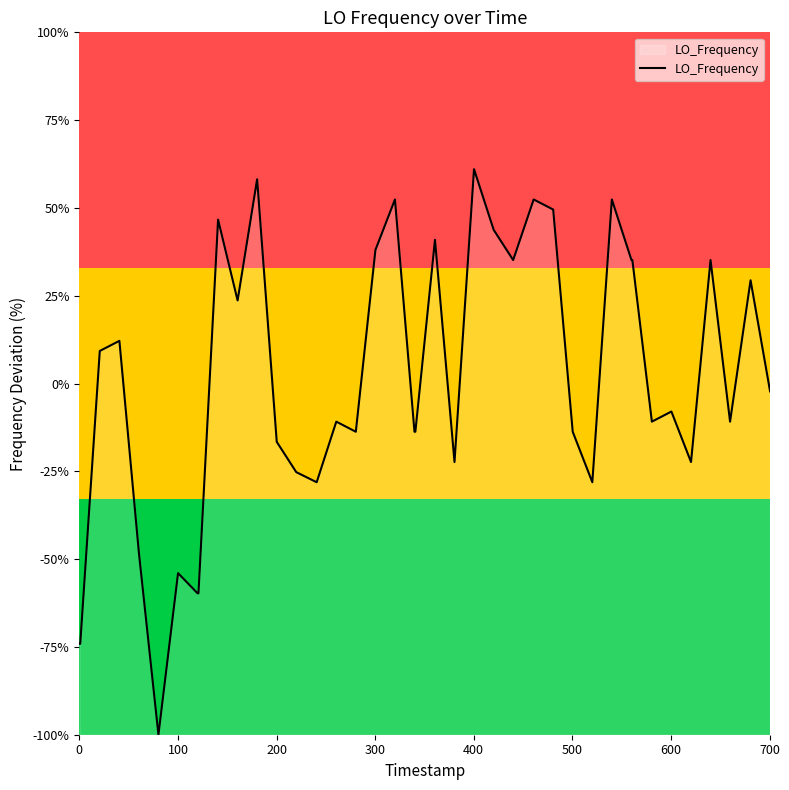

What is the smallest value displayed?

-100.0